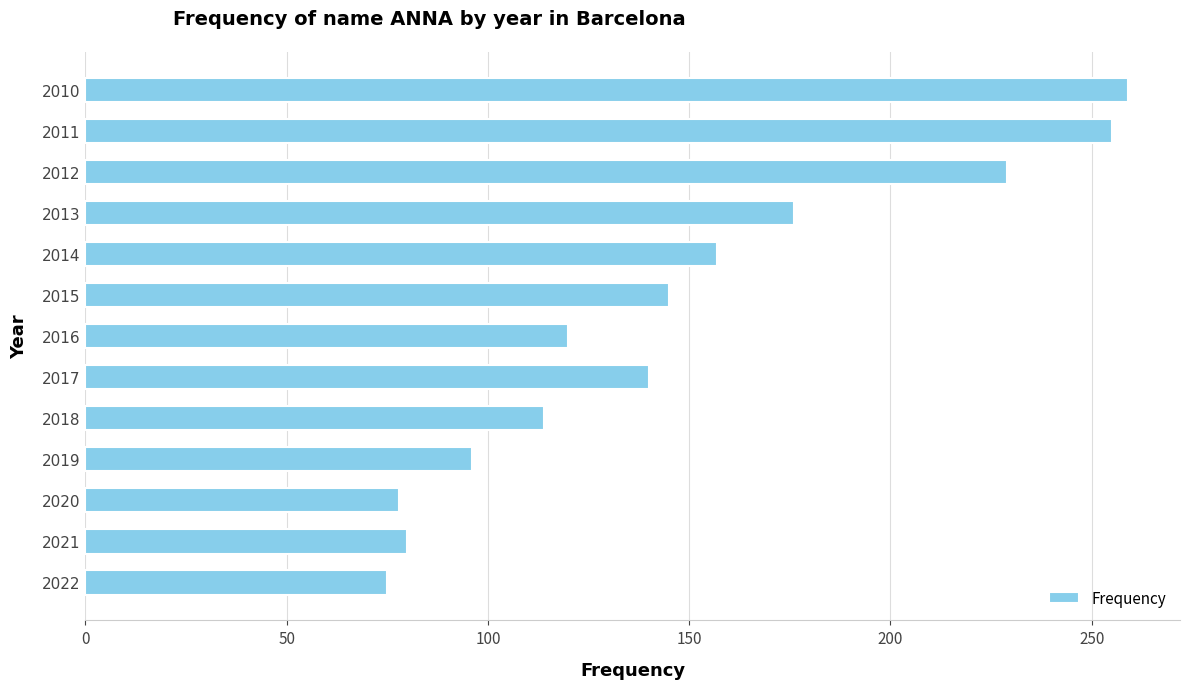

What is the smallest value displayed?

75